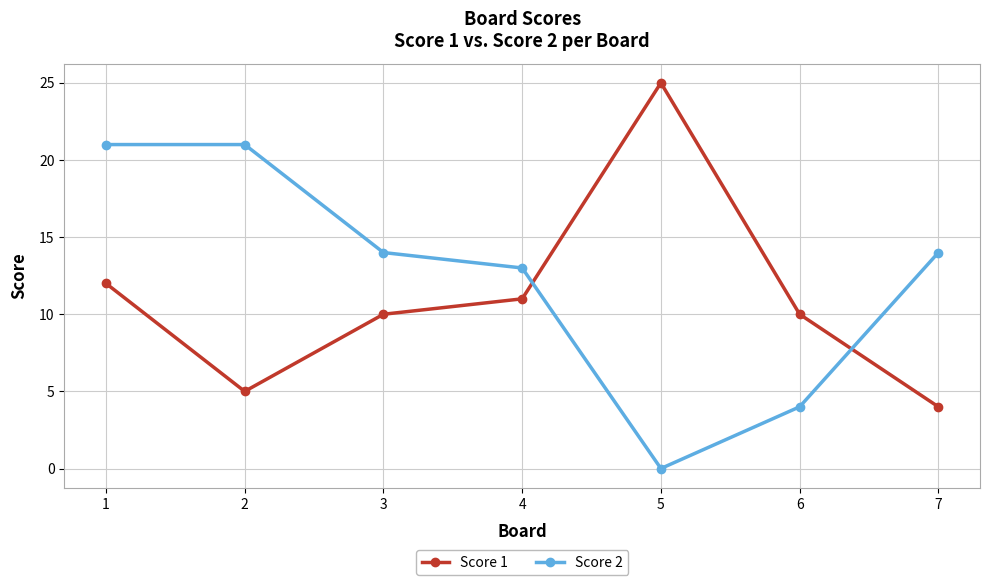

How many lines are shown in the chart?

2